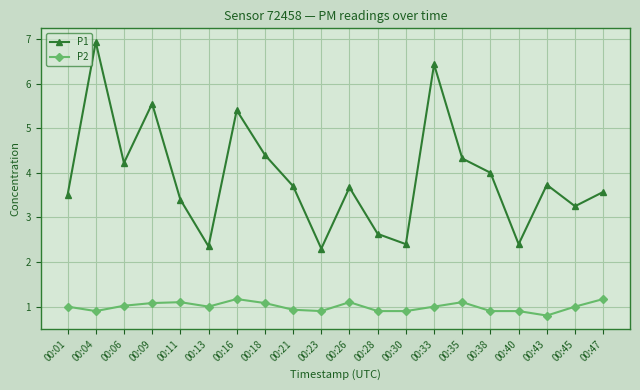

Which series has the largest range (max minus min)?

P1